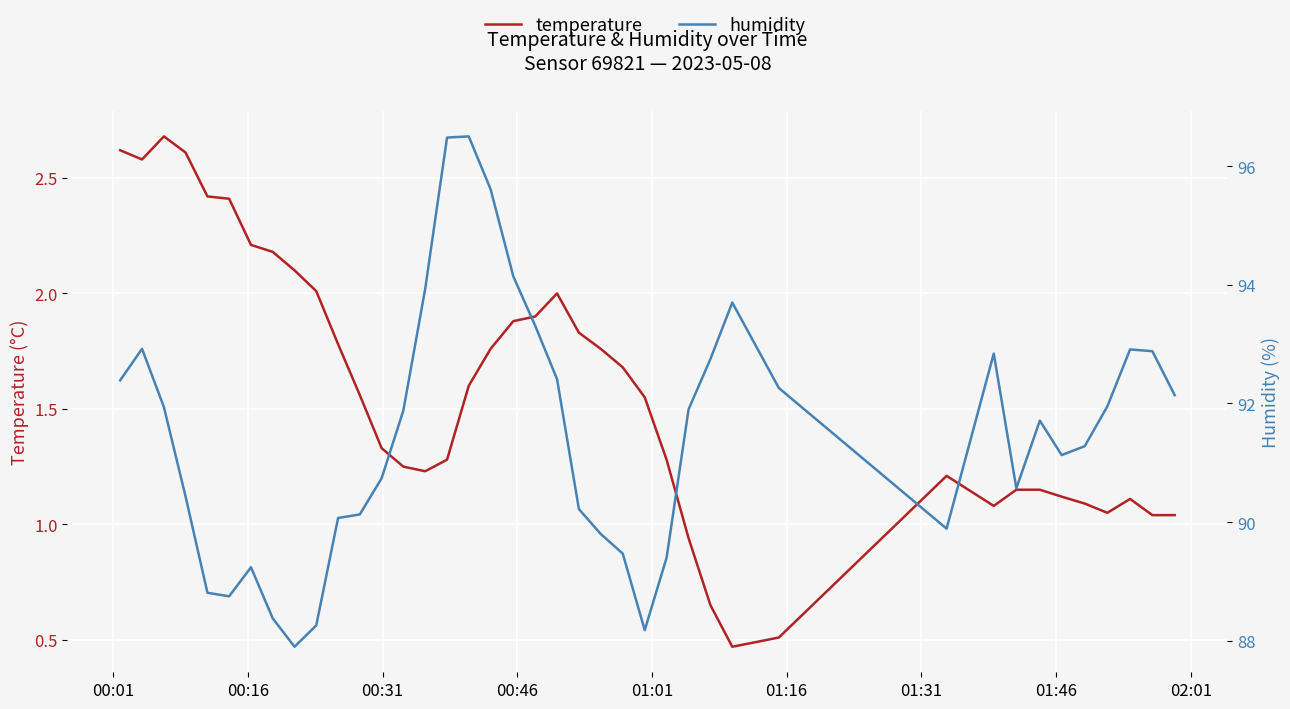

What is the lowest value of the temperature series?

0.5